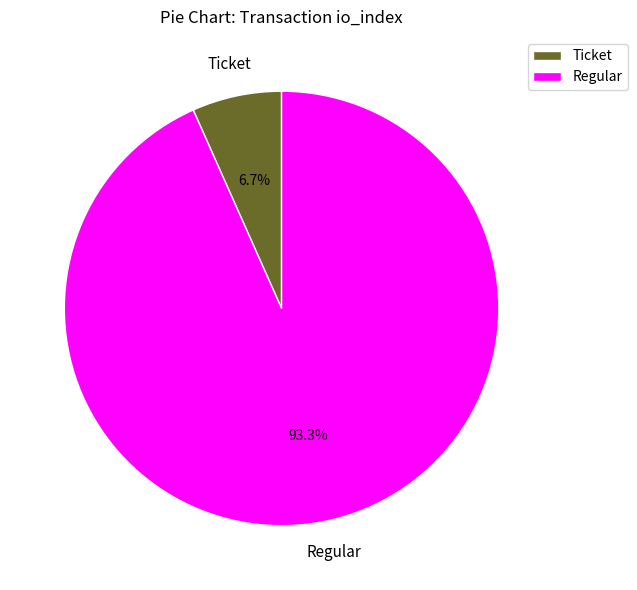

Does any single category account for the majority?

Yes